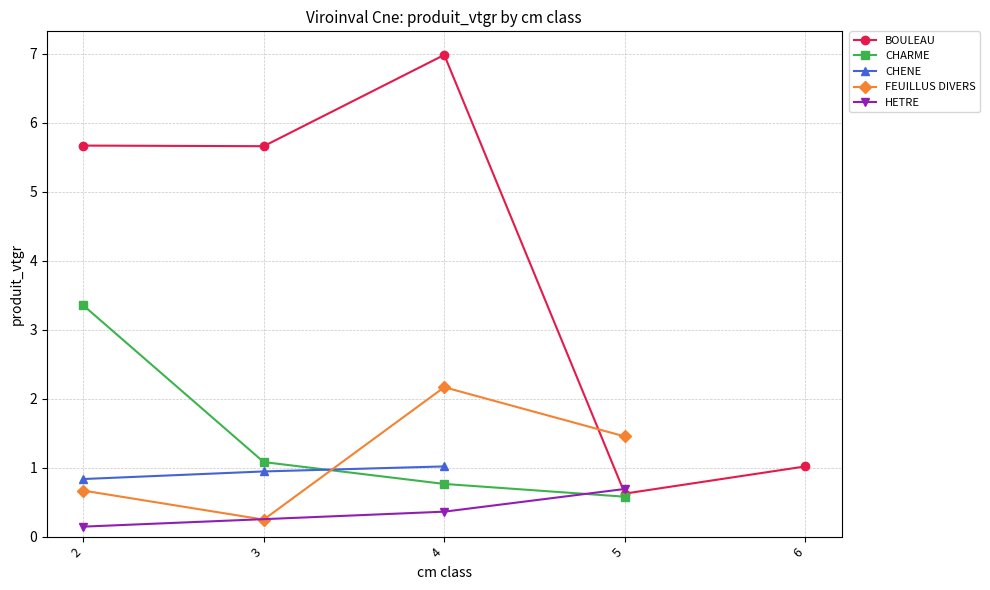

Is this an area chart (filled region under the line)?

No